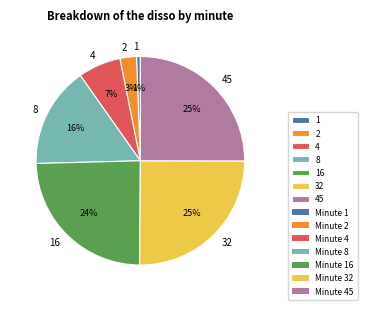

Count the number of slices in the pie.

7